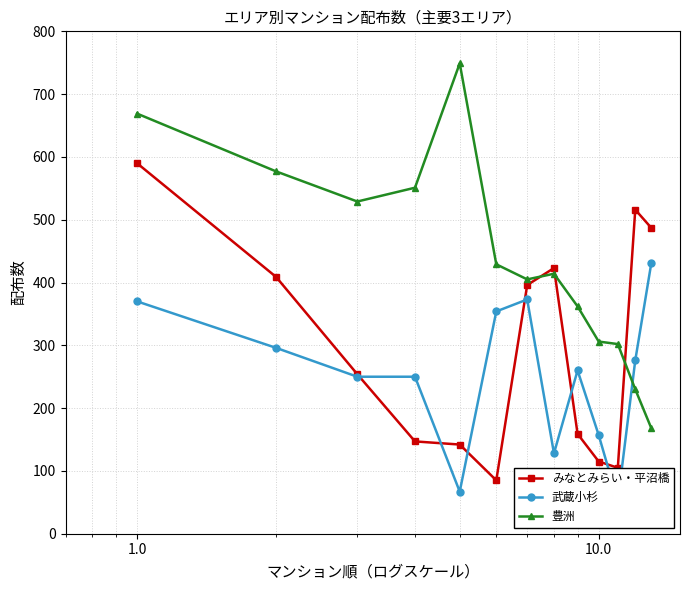

True or false: 豊洲 and みなとみらい・平沼橋 cross at least once.

True